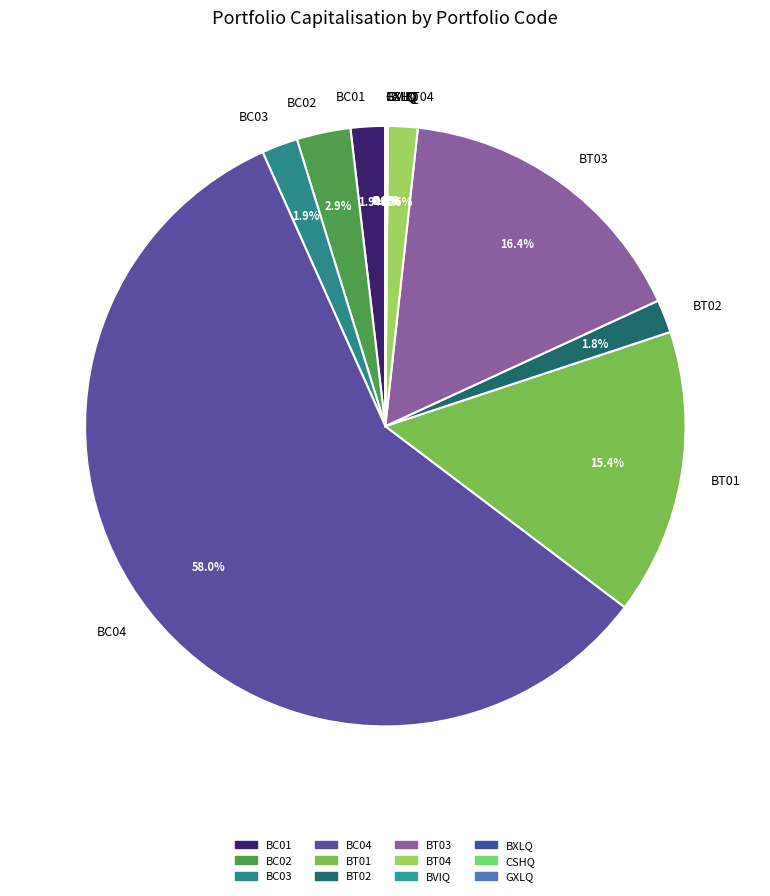

Which category has the biggest portion of the pie?

BC04